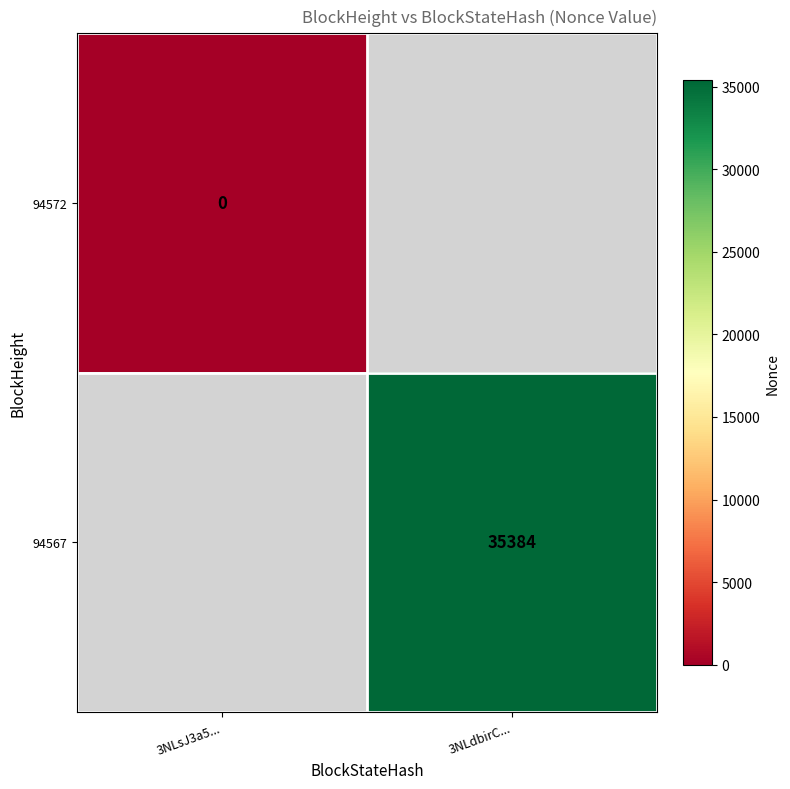

Which category has the lowest value in the 94567 series?

3NLsJ3a5...